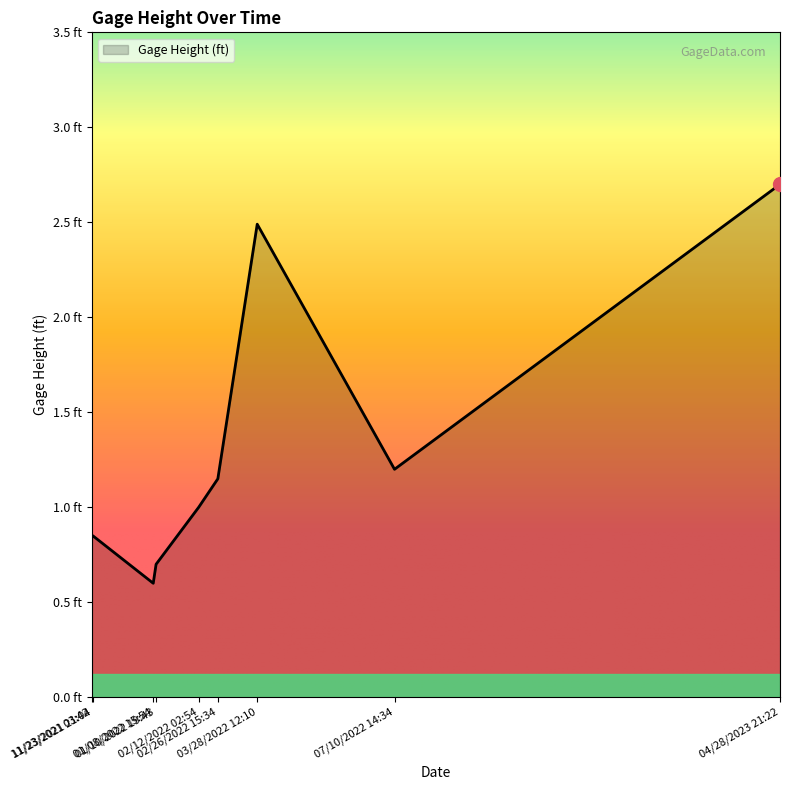

What is the label of the 4th point from the left?

01/10/2022 19:43